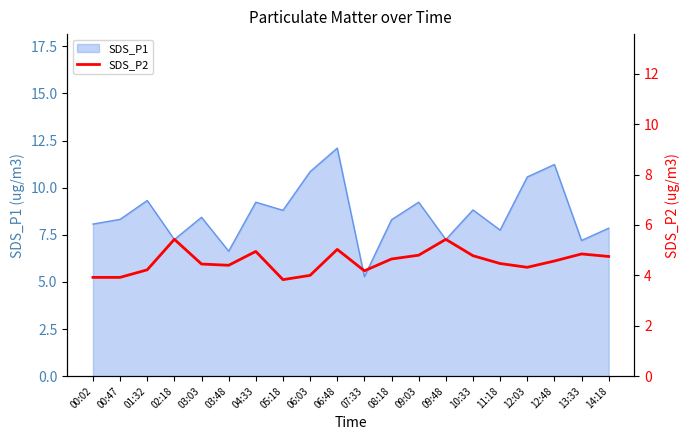

How many data points does each series have?

20